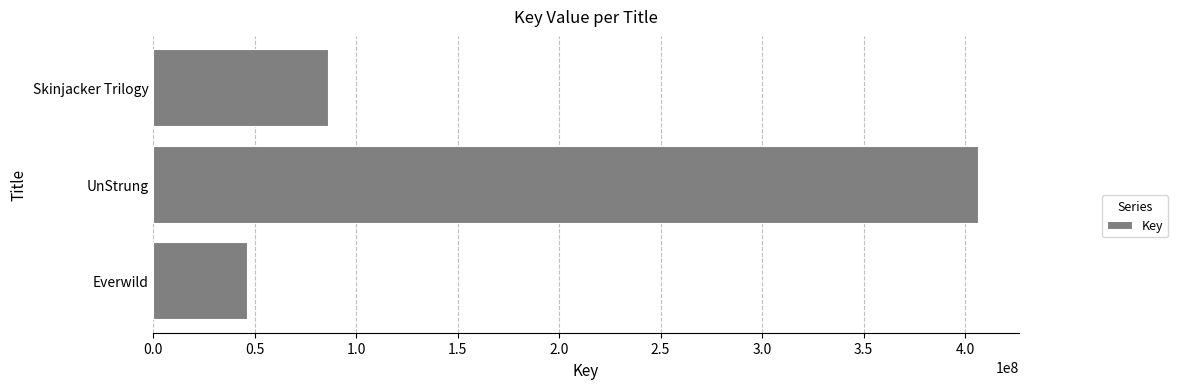

Does the chart contain any negative values?

No